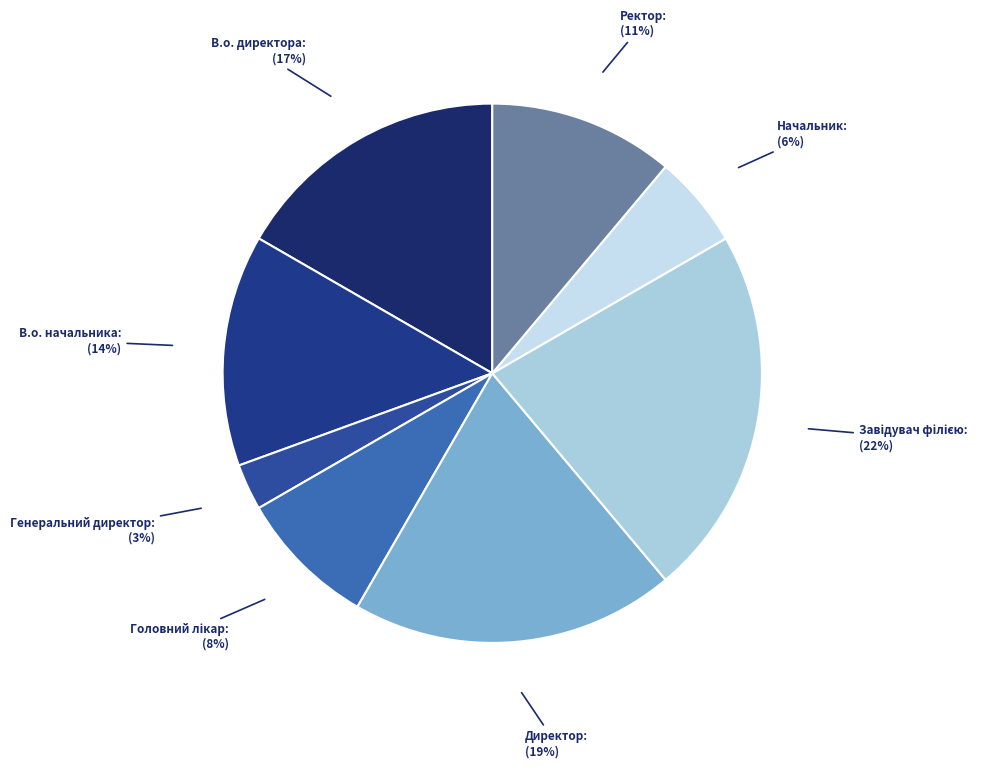

To the nearest percent, what percentage of the pie is В.о. начальника?

14%